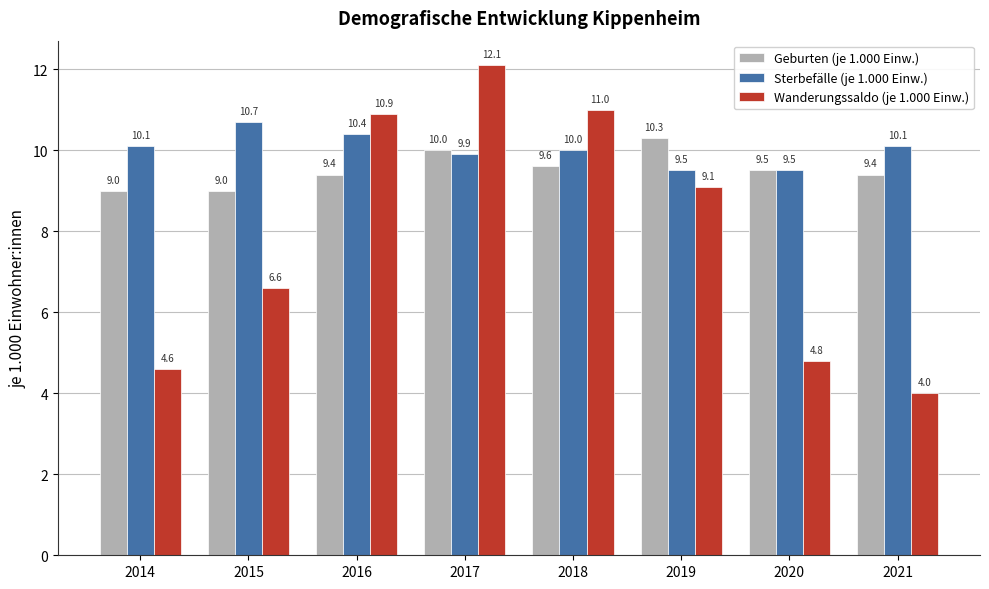

How many bars are there in total?

24